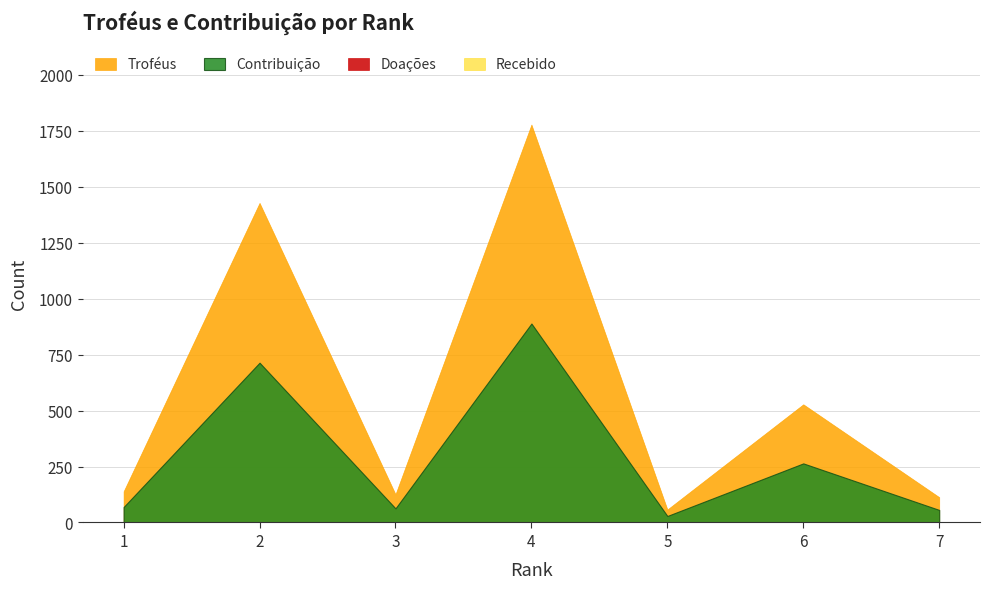

How many series are shown in this chart?

4